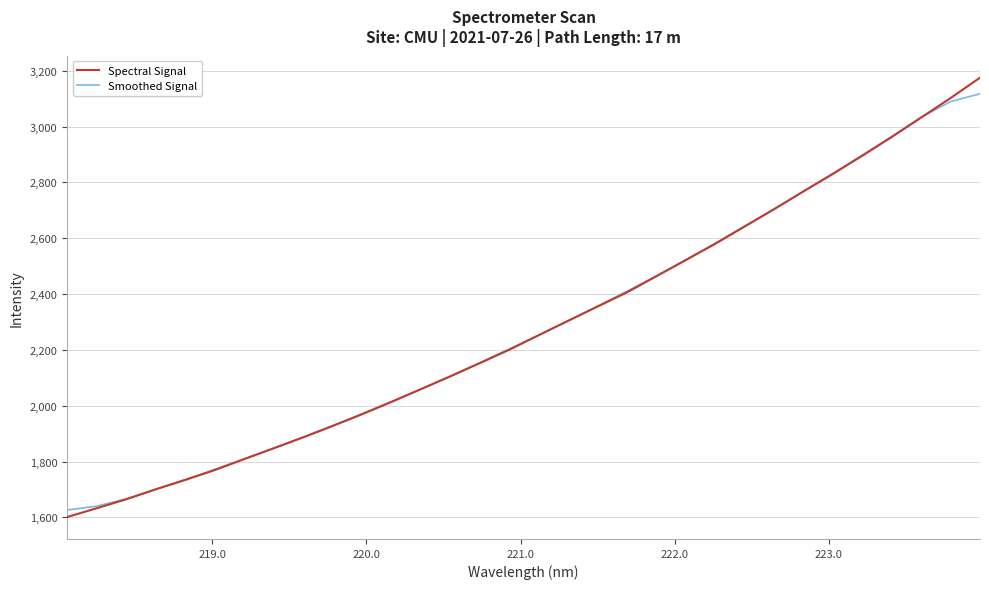

Which series has the largest range (max minus min)?

Spectral Signal